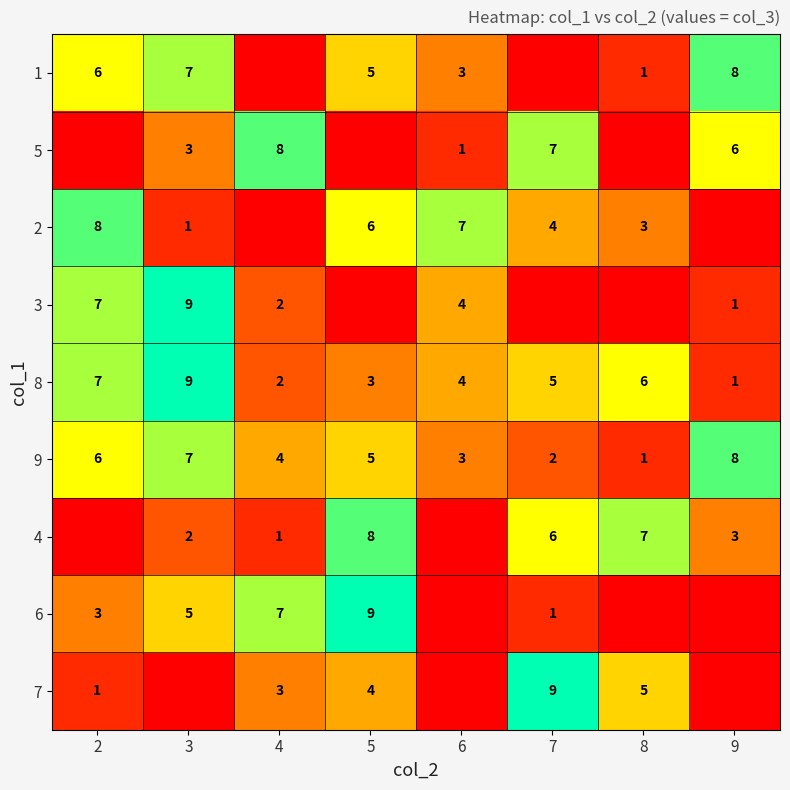

Between 6 and 5, which is larger?

5